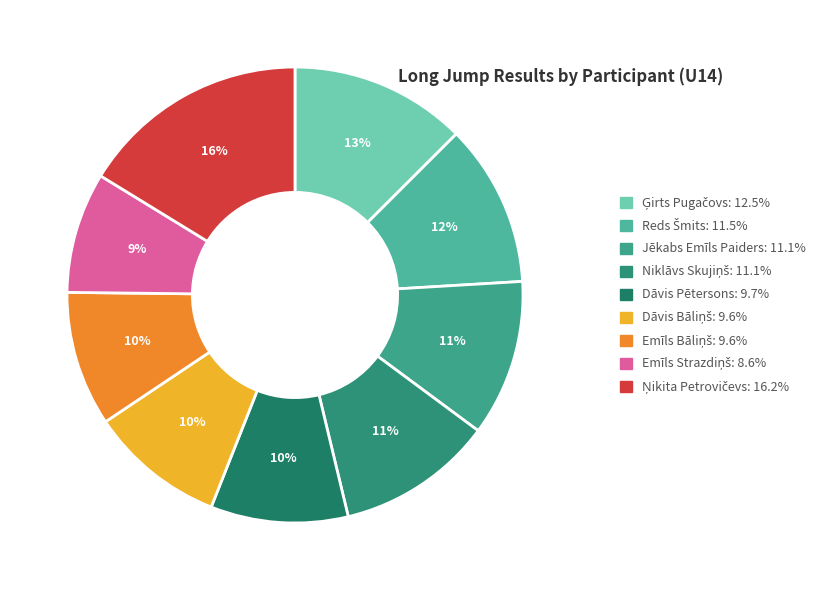

Count the number of slices in the pie.

9